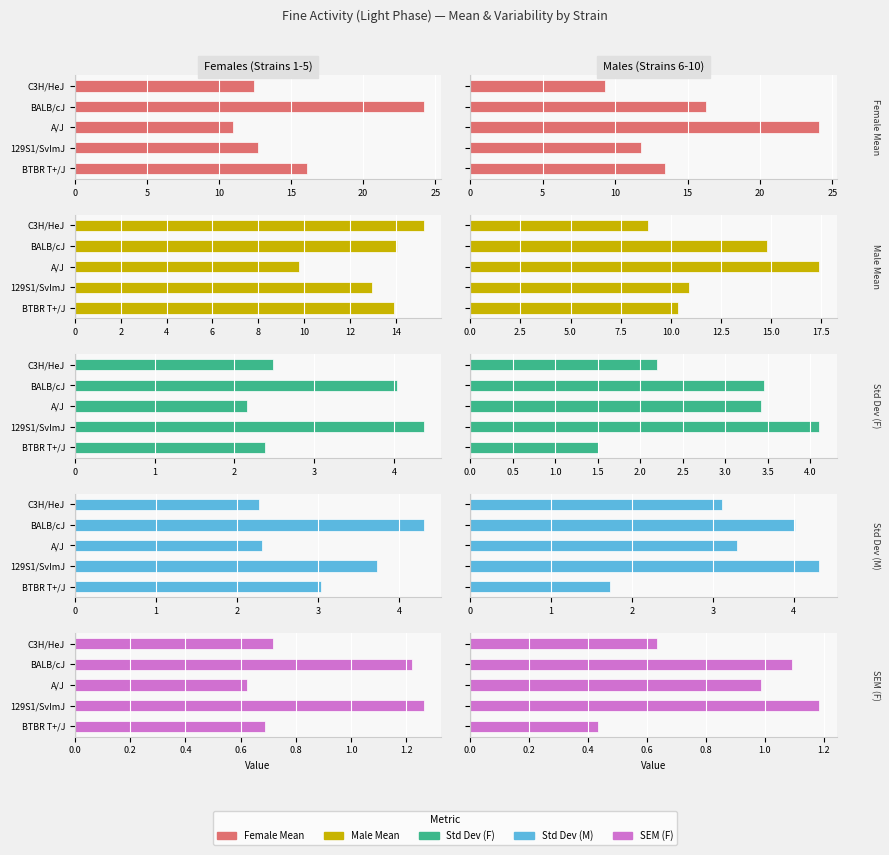

Is it true that Std Dev (F) equals 2.2 at C3H/HeJ?

True